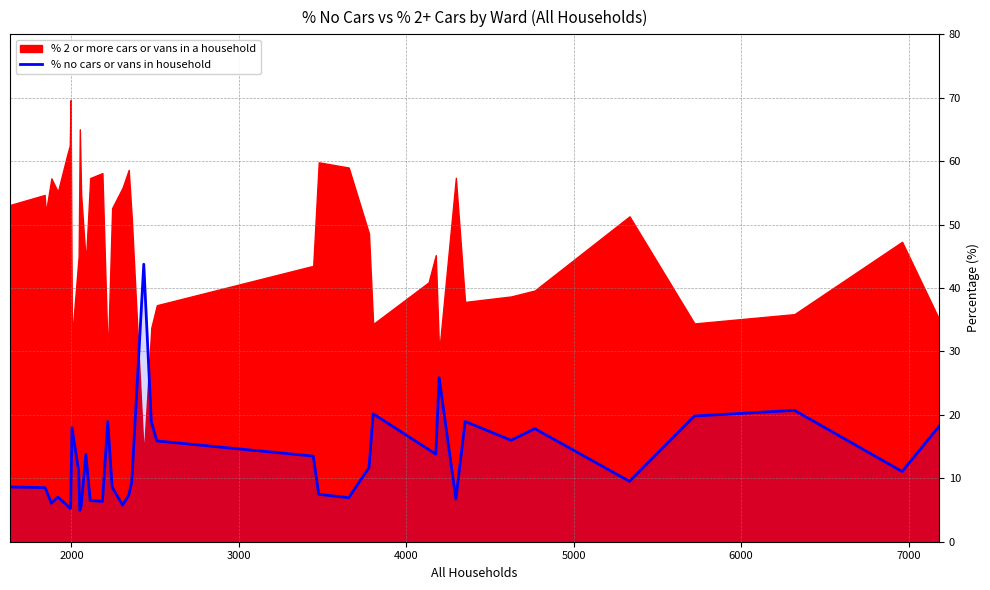

What is the highest value of the % no cars or vans in household series?

43.8